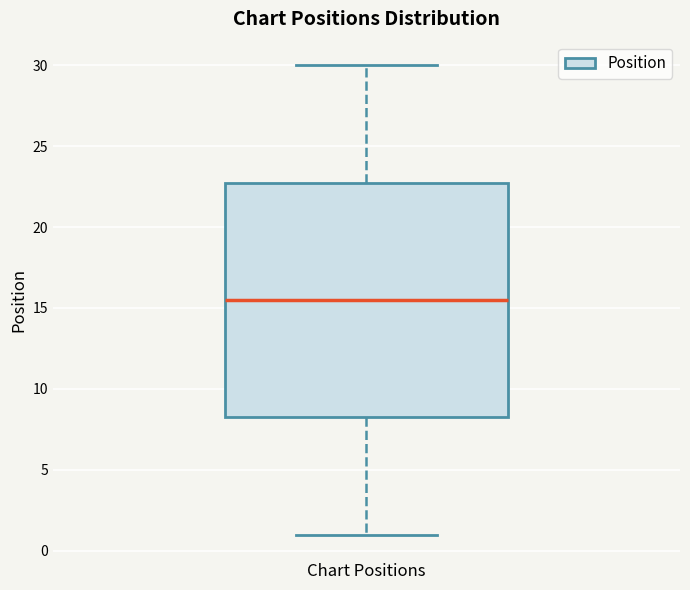

Read this box plot against the y-axis: the position of the median line, the range covered by the box, and the ends of both whiskers. The values are not printed on the chart, so give them approximately, as read against the axis.

median 15.5, box 8.5 to 23.0, whiskers 1.0 to 30.0